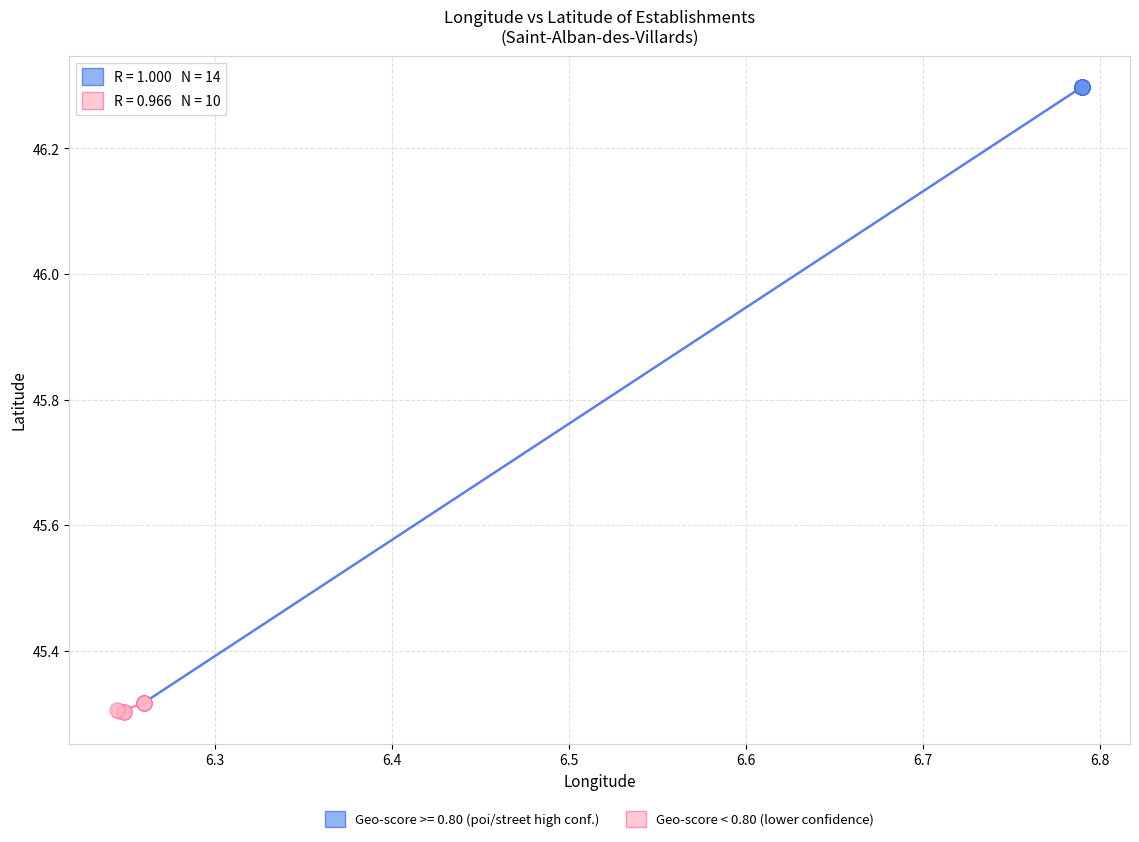

Which series has the largest Y range (max minus min)?

Geo-score >= 0.80 (poi/street high conf.)